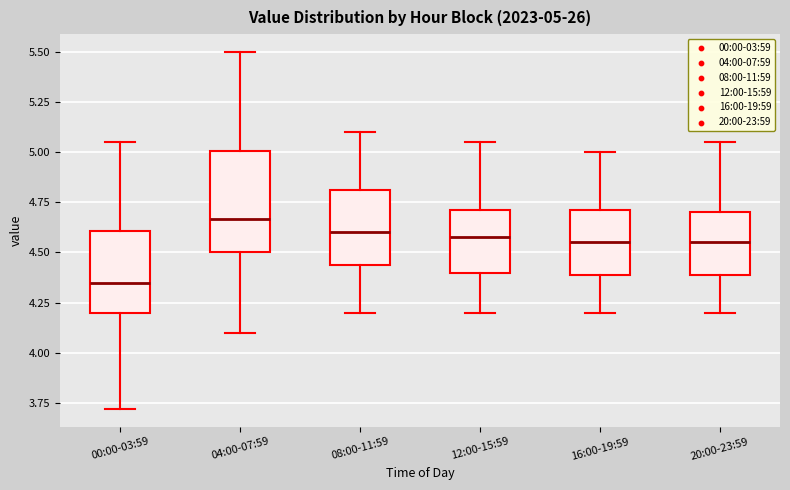

Which box's median line is the highest?

04:00-07:59